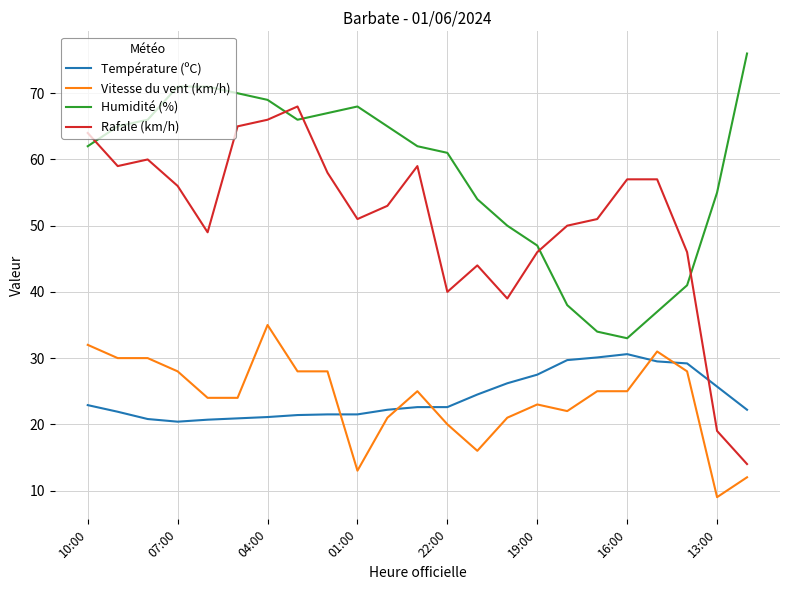

Is this an area chart (filled region under the line)?

No